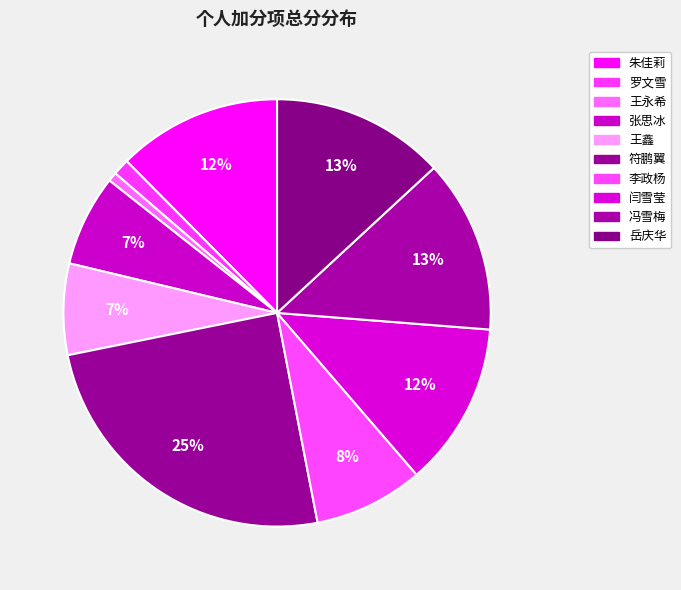

Count the number of slices in the pie.

10